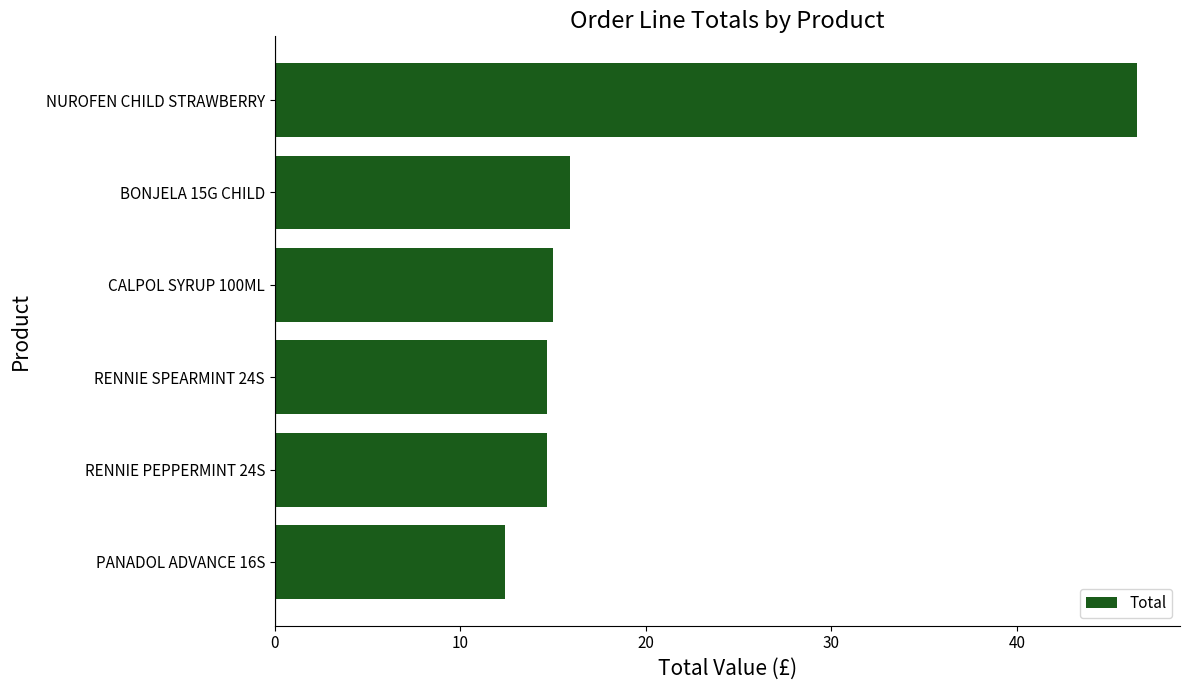

What is the change in value from PANADOL ADVANCE 16S to CALPOL SYRUP 100ML?

+2.6